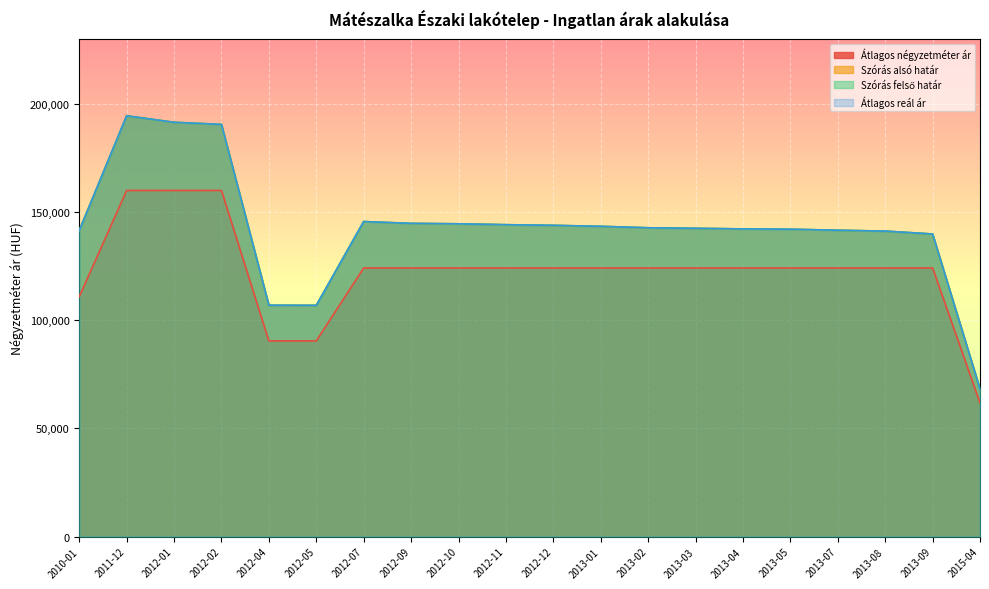

How many data points does each series have?

20